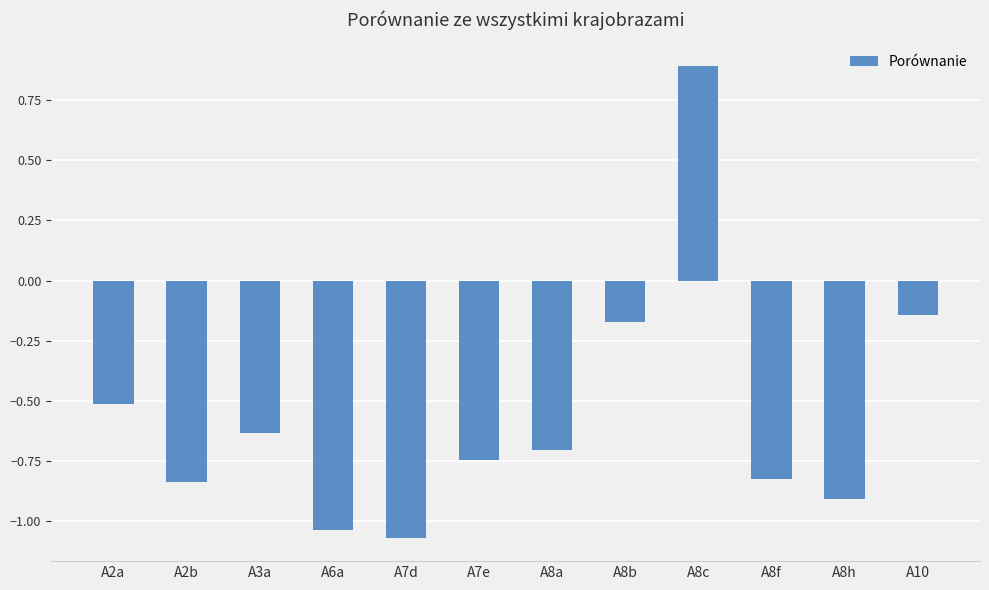

Where does the data first go above 0?

A8c